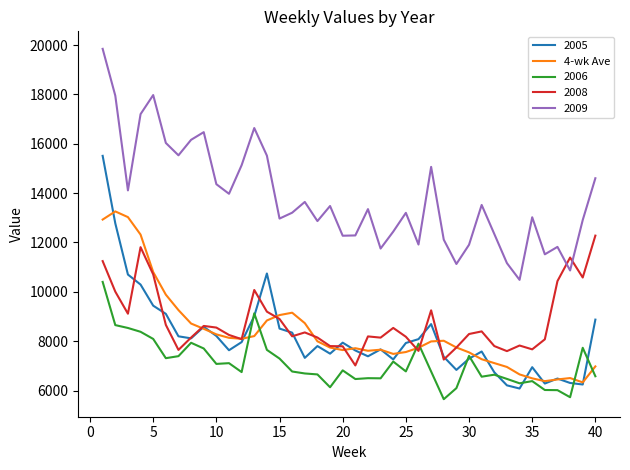

Which series has the widest spread of values?

2005